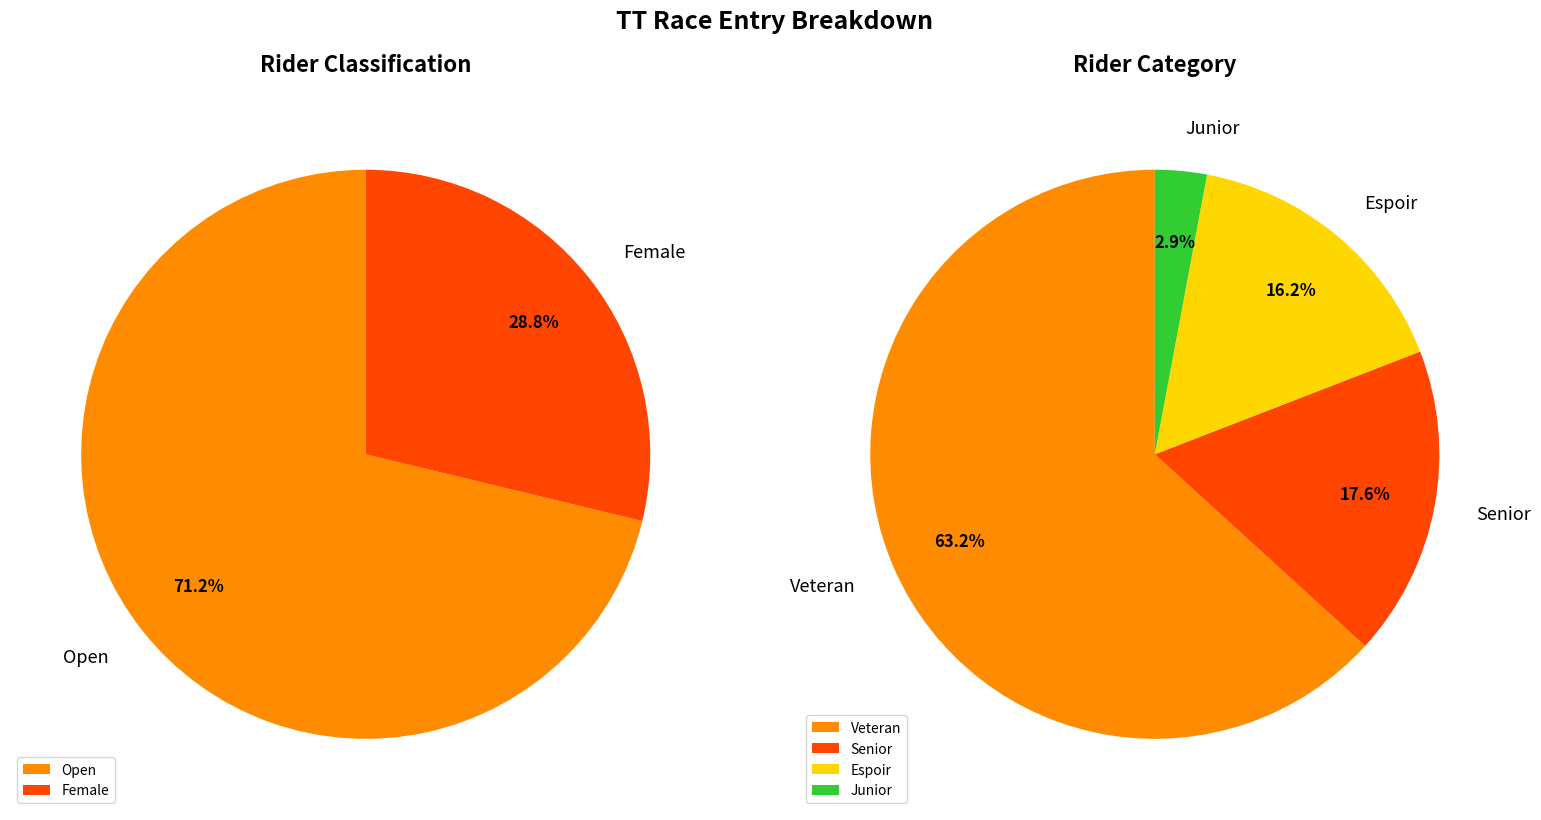

The Female slice represents 42% of the pie. True or false?

False